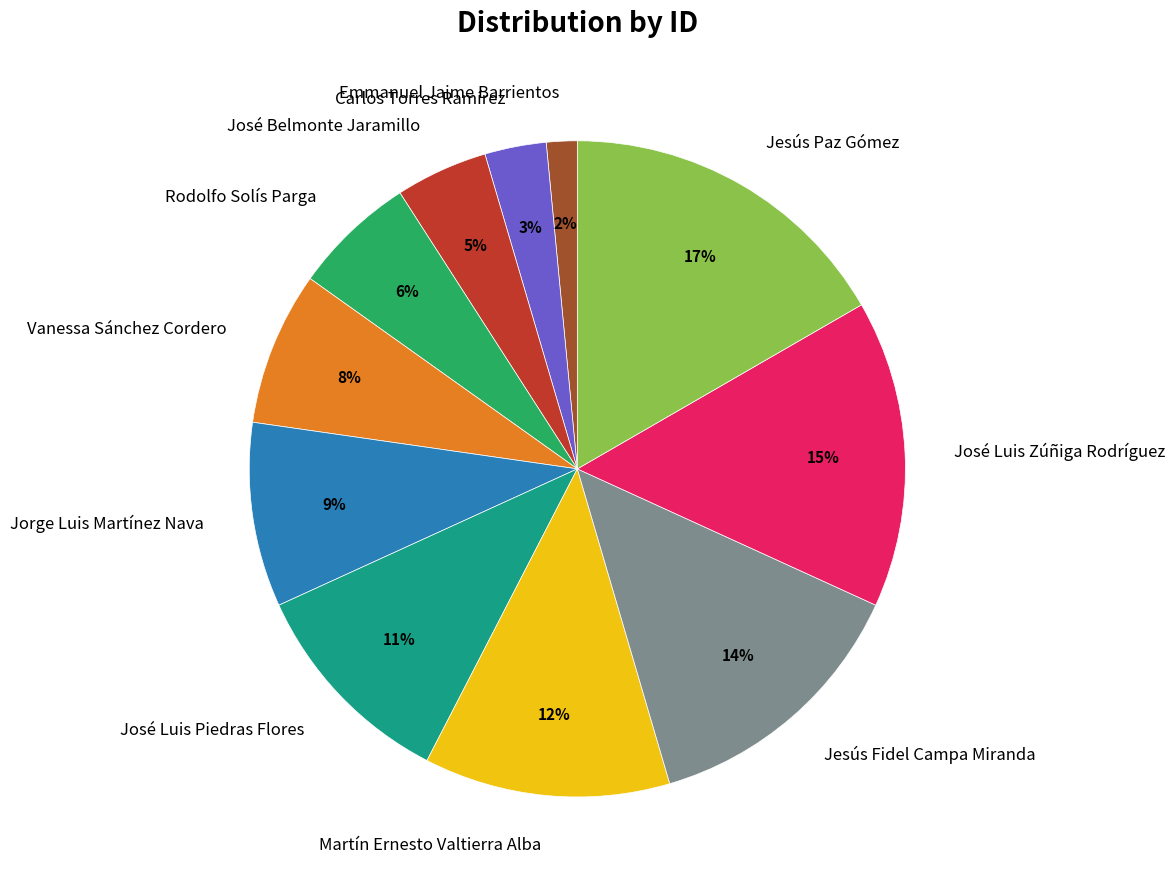

Is there any slice that represents more than half of the pie?

No